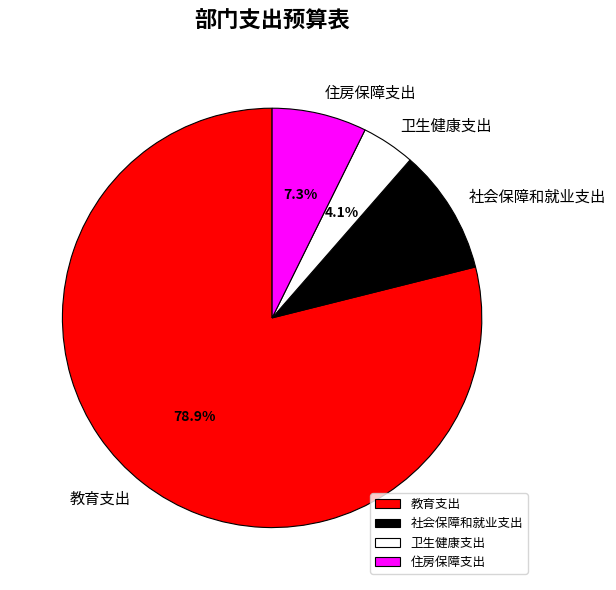

The 卫生健康支出 slice represents 4% of the pie. True or false?

True